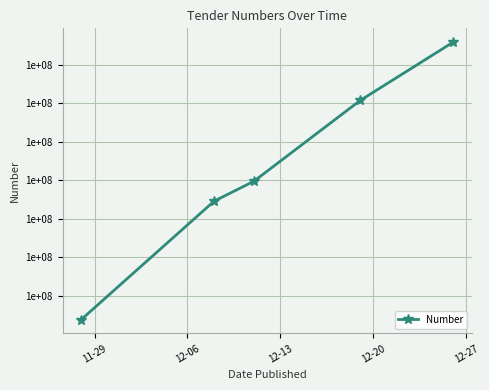

Does the chart have visible grid lines?

Yes